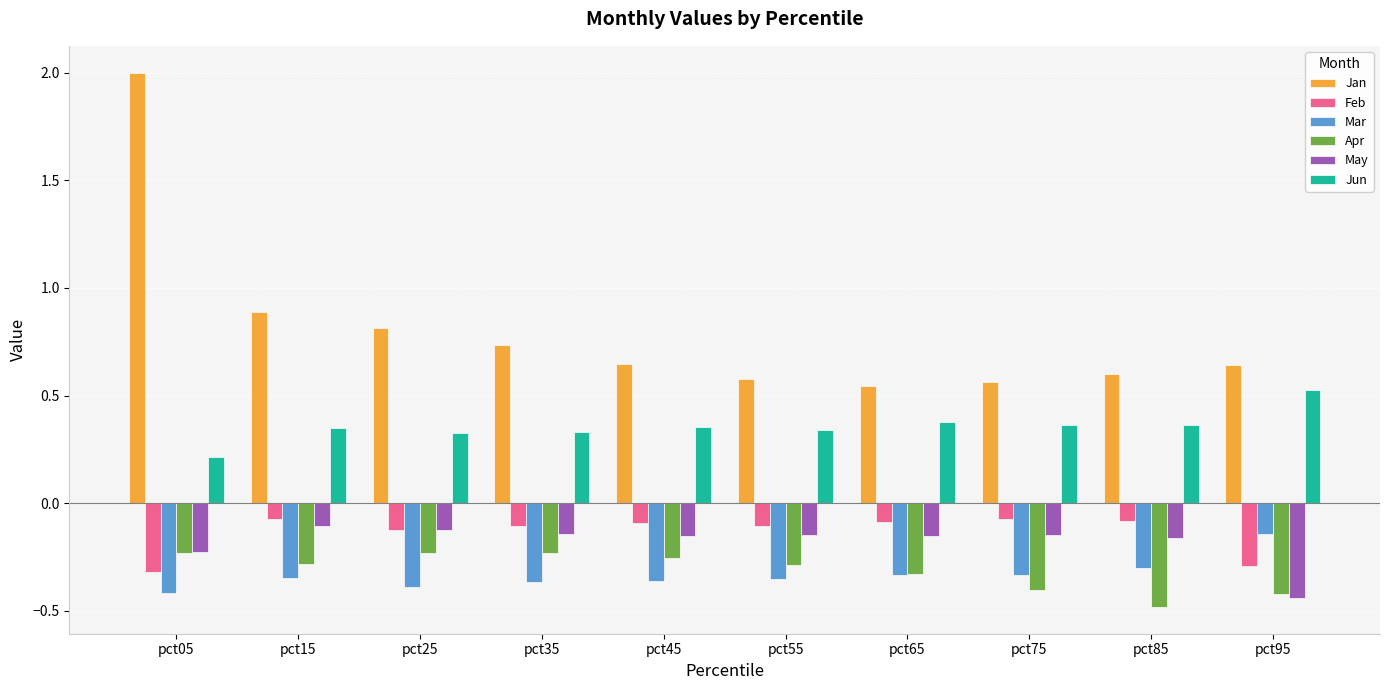

Which series has the largest range (max minus min)?

Jan